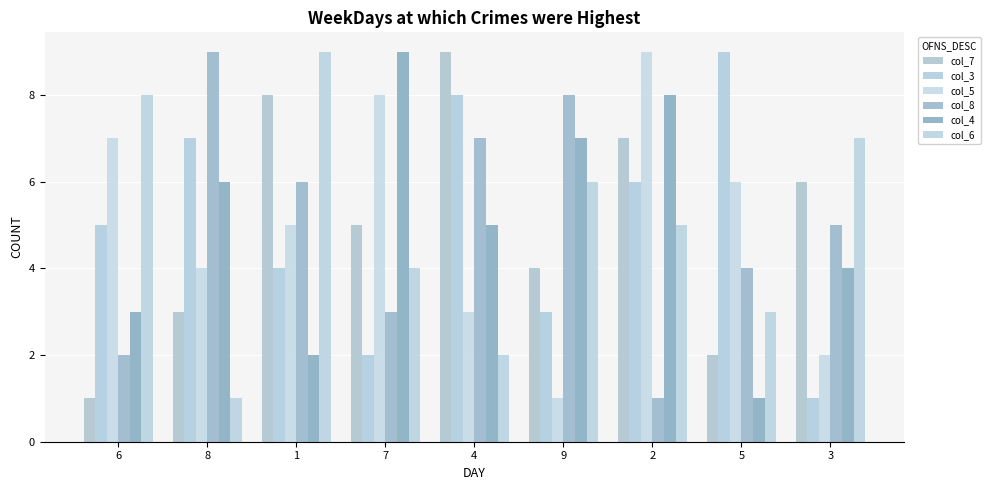

What is the lowest value of the col_6 series?

1